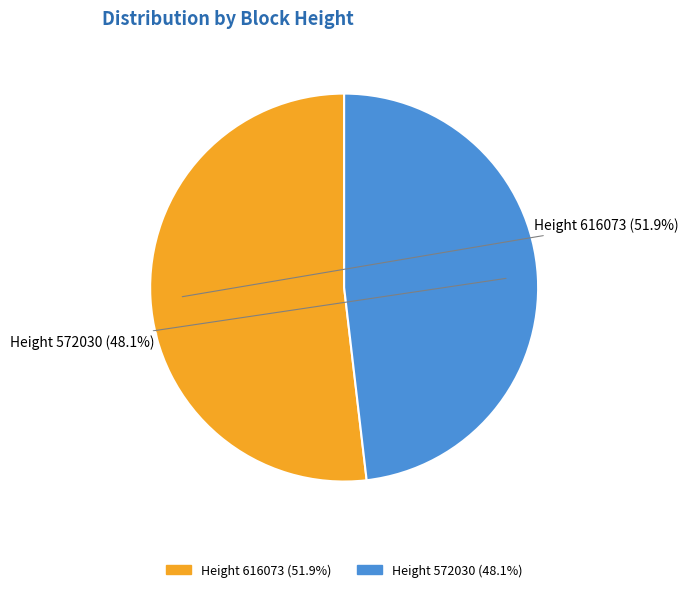

Is there a majority slice in this chart?

Yes